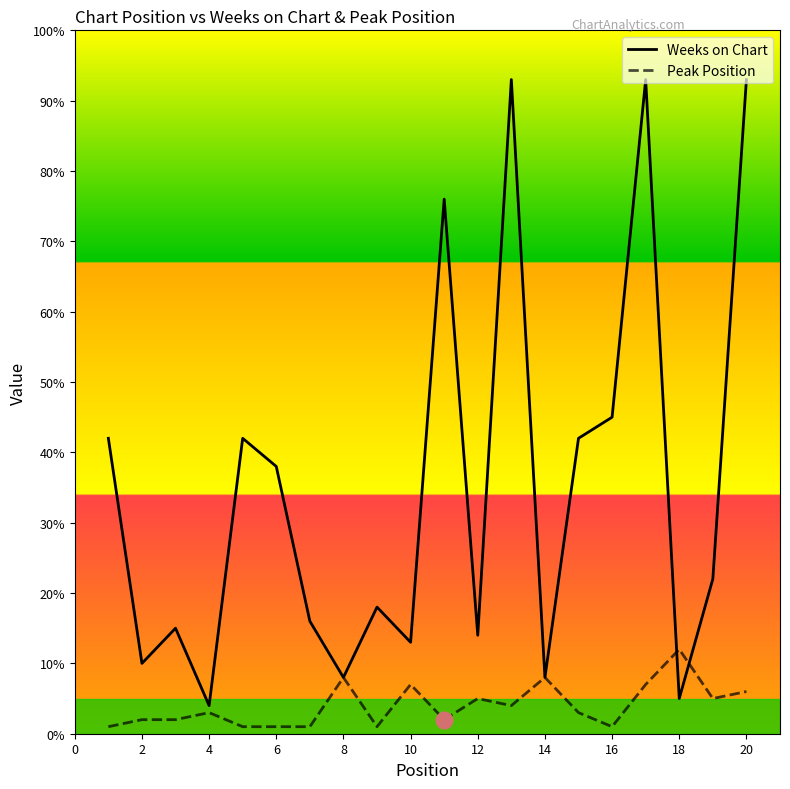

Rank the series by their maximum value, from lowest to highest.

Peak Position, Weeks on Chart